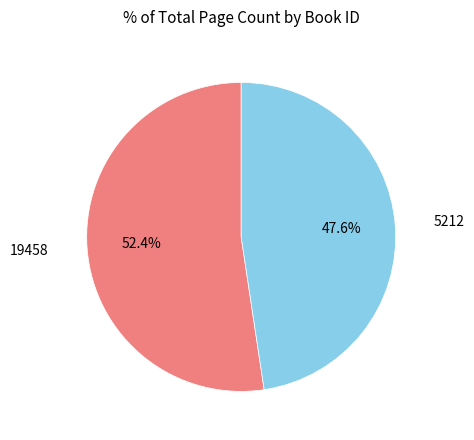

Is there a majority slice in this chart?

Yes